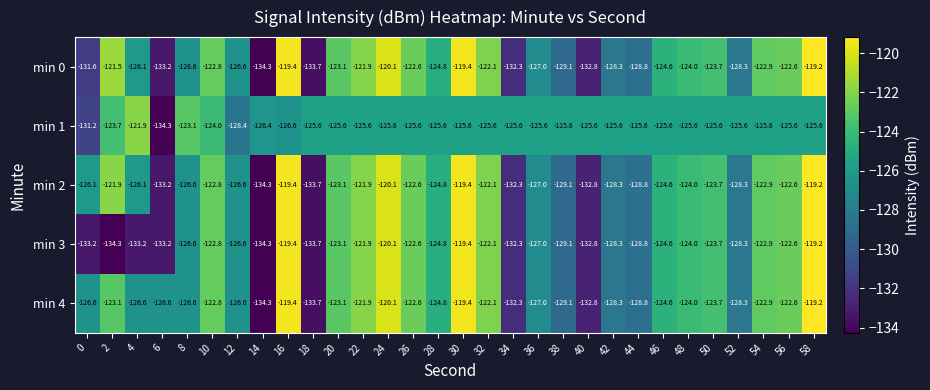

Which series changed the most between 2 and 50?

min 3